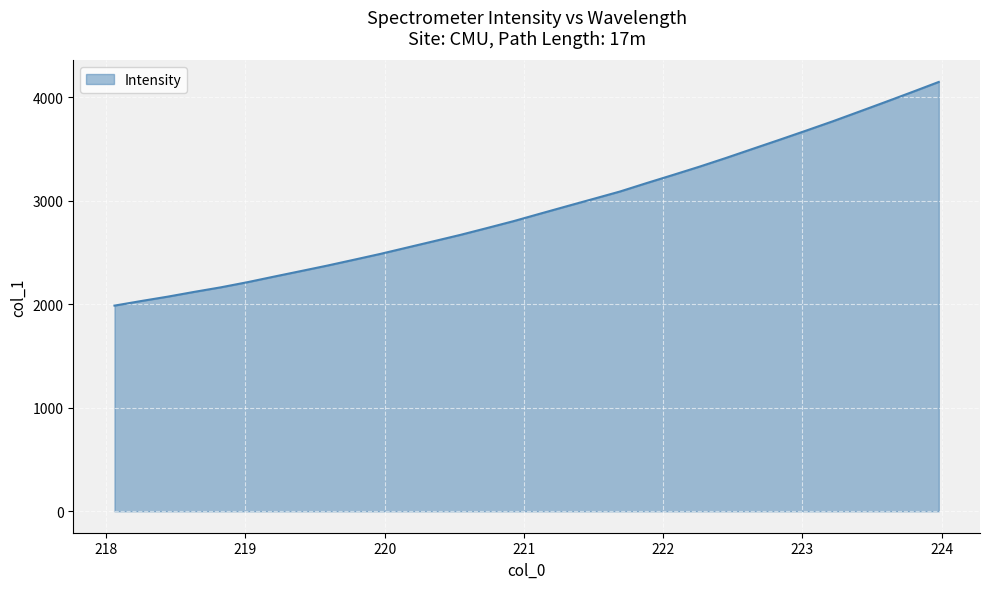

Reading left to right, what are all the values shown in this chart?

1986.7	2030.8	2073.2	2119.5	2163.6	2213.2	2267.1	2320.2	2373.4	2429.9	2486.7	2547.8	2608.7	2670.1	2735.9	2802.8	2875.1	2946.7	3017.6	3088.8	3170.1	3249.2	3329.7	3414.0	3501.5	3588.4	3676.7	3766.5	3860.2	3954.6	4050.2	4147.5